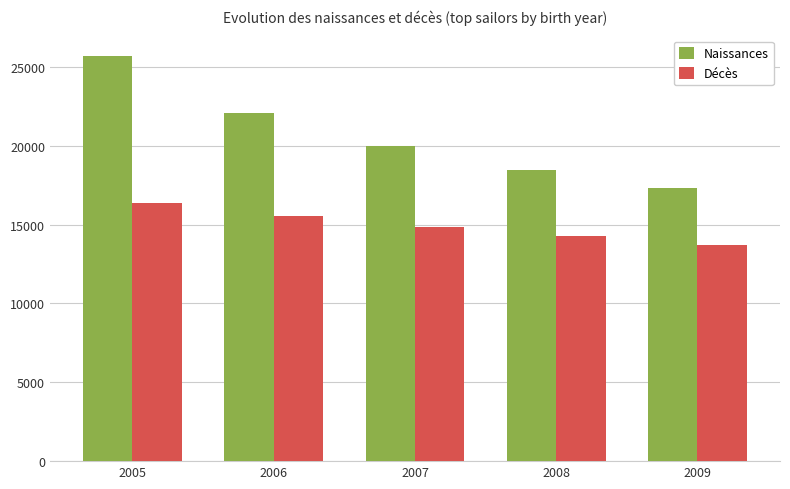

At which category does the chart reach its minimum across all series?

2009